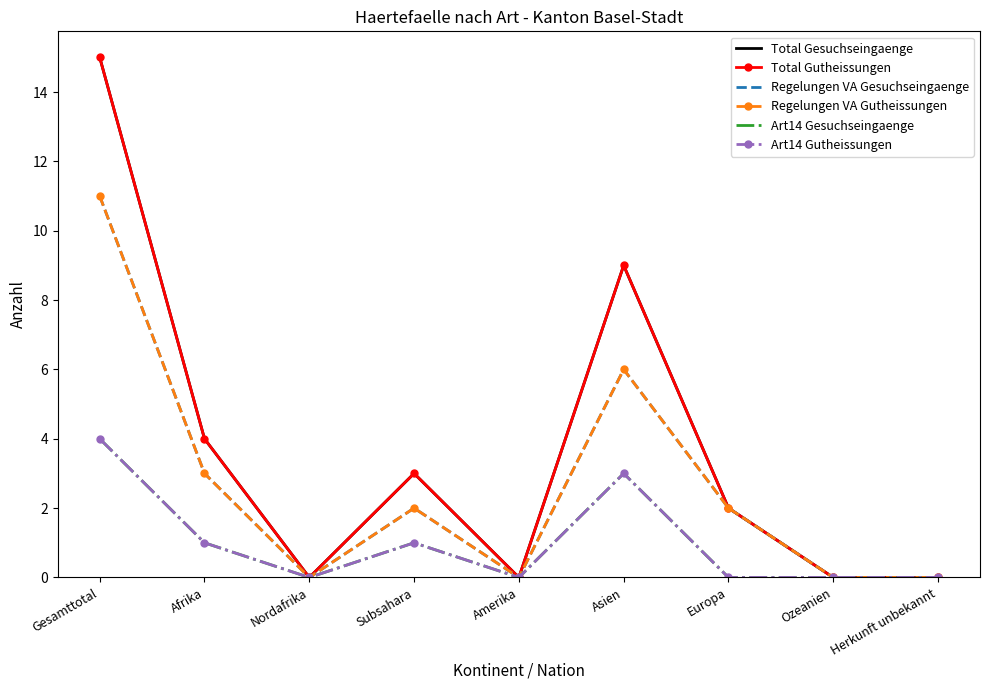

Which series has the largest range (max minus min)?

Total Gesuchseingaenge